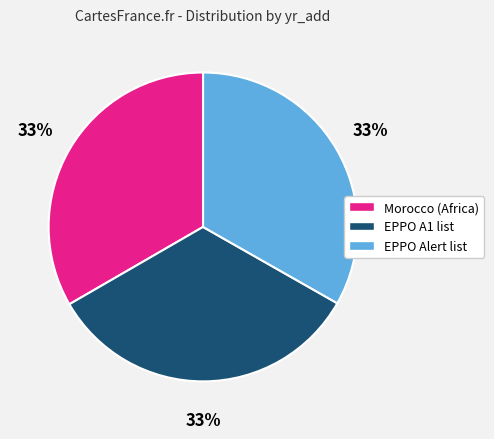

Is there a majority slice in this chart?

No